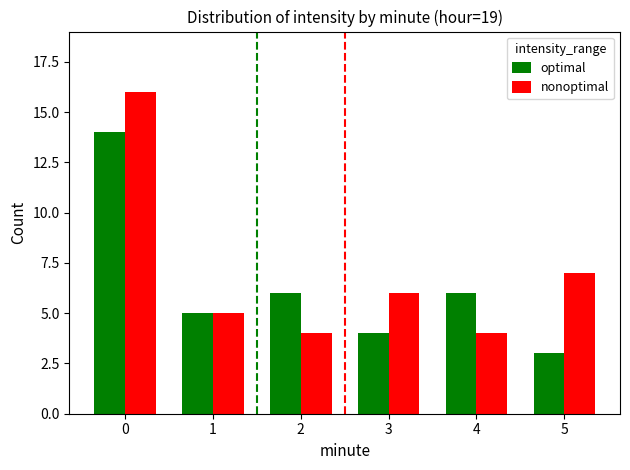

List the series in order of their peak value, lowest first.

optimal, nonoptimal